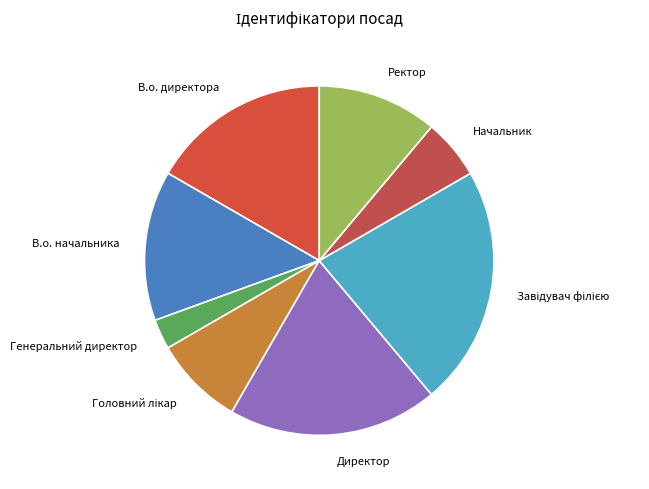

Count the number of slices in the pie.

8